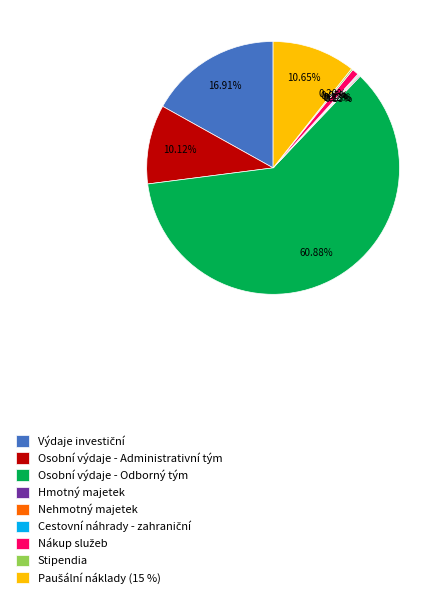

To the nearest percent, what is the difference between the largest and smallest slice percentages?

61%